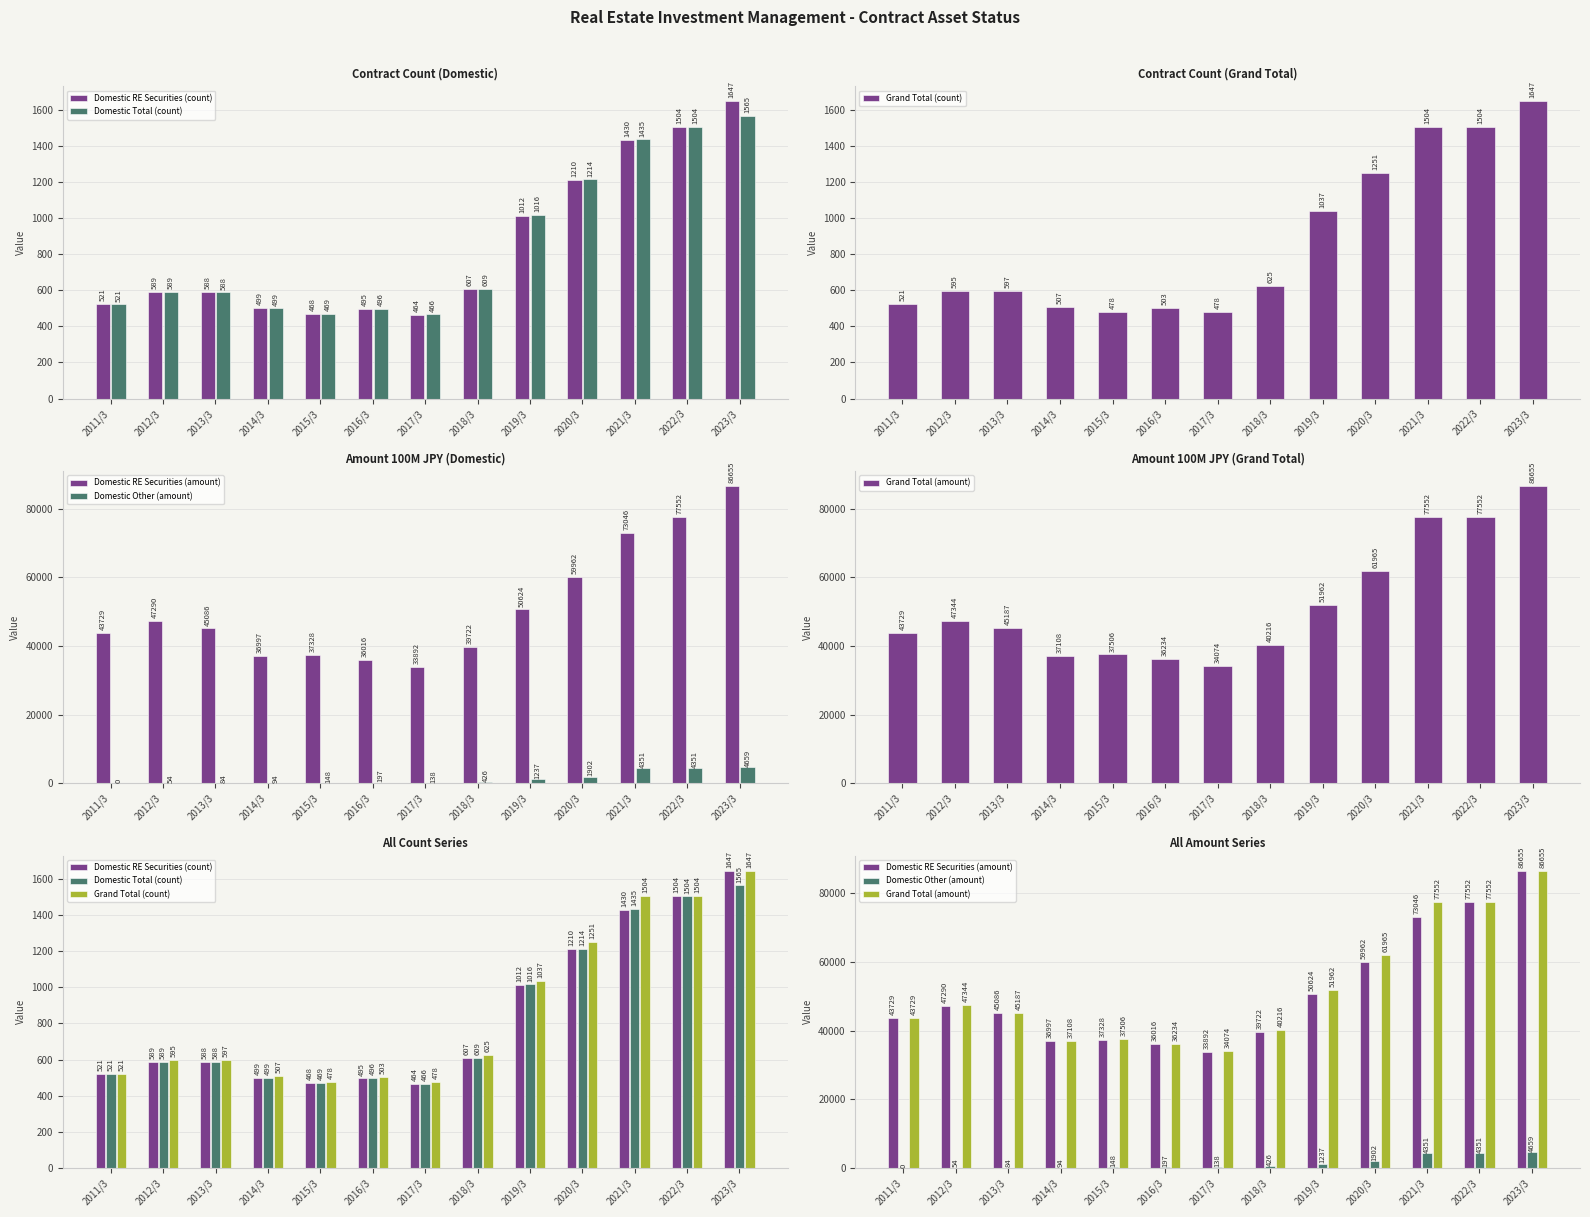

Reading left to right, what are all the values shown in this chart?

Domestic RE Securities (count): 2011/3=521	2012/3=589	2013/3=588	2014/3=499	2015/3=468	2016/3=495	2017/3=464	2018/3=607	2019/3=1012	2020/3=1210	2021/3=1430	2022/3=1504	2023/3=1647
Domestic Total (count): 2011/3=521	2012/3=589	2013/3=588	2014/3=499	2015/3=469	2016/3=496	2017/3=466	2018/3=609	2019/3=1016	2020/3=1214	2021/3=1435	2022/3=1504	2023/3=1565
Grand Total (count): 2011/3=521	2012/3=595	2013/3=597	2014/3=507	2015/3=478	2016/3=503	2017/3=478	2018/3=625	2019/3=1037	2020/3=1251	2021/3=1504	2022/3=1504	2023/3=1647
Domestic RE Securities (amount): 2011/3=43729	2012/3=47290	2013/3=45086	2014/3=36997	2015/3=37328	2016/3=36016	2017/3=33892	2018/3=39722	2019/3=50624	2020/3=59962	2021/3=73046	2022/3=77552	2023/3=86655
Domestic Other (amount): 2011/3=0	2012/3=54	2013/3=84	2014/3=94	2015/3=148	2016/3=197	2017/3=138	2018/3=426	2019/3=1237	2020/3=1902	2021/3=4351	2022/3=4351	2023/3=4659
Grand Total (amount): 2011/3=43729	2012/3=47344	2013/3=45187	2014/3=37108	2015/3=37506	2016/3=36234	2017/3=34074	2018/3=40216	2019/3=51962	2020/3=61965	2021/3=77552	2022/3=77552	2023/3=86655